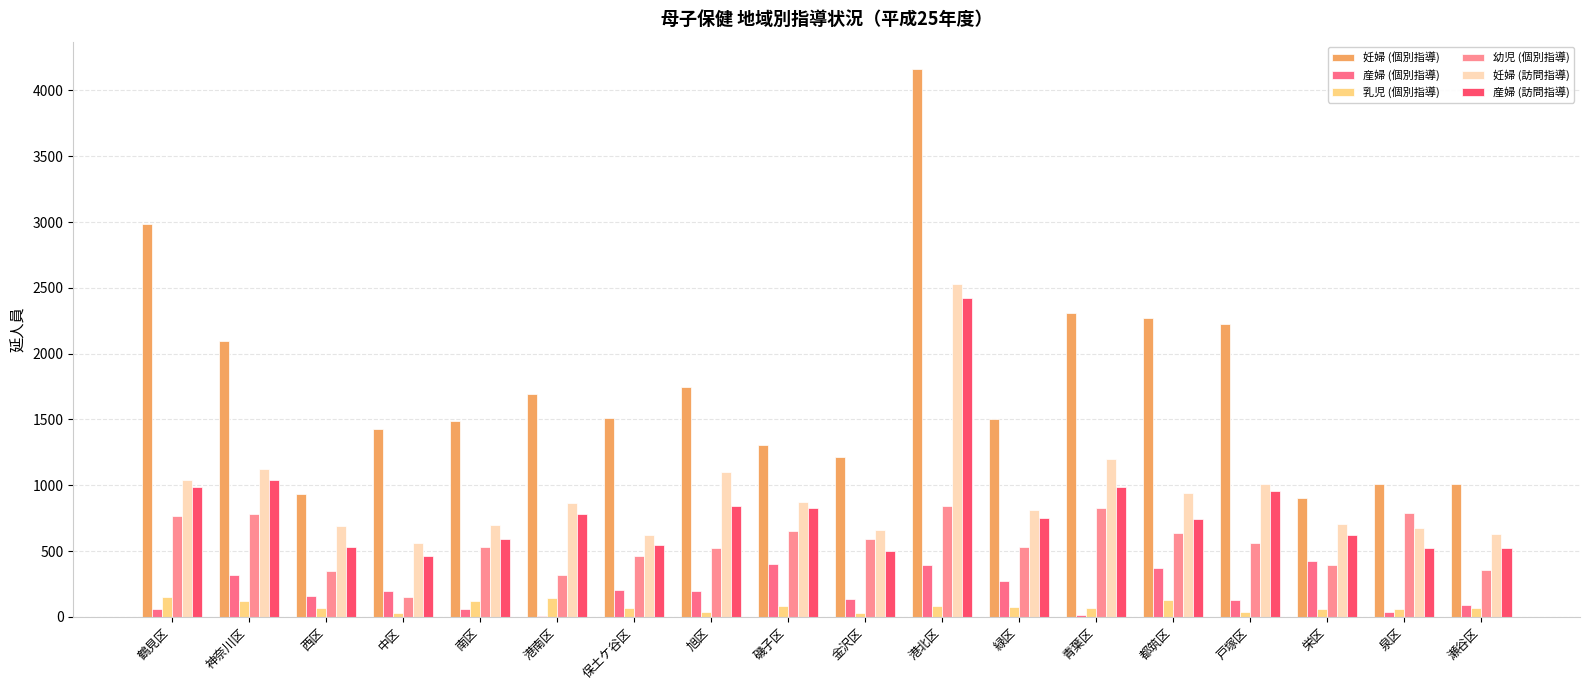

What is the total value across all series at 栄区?

3111